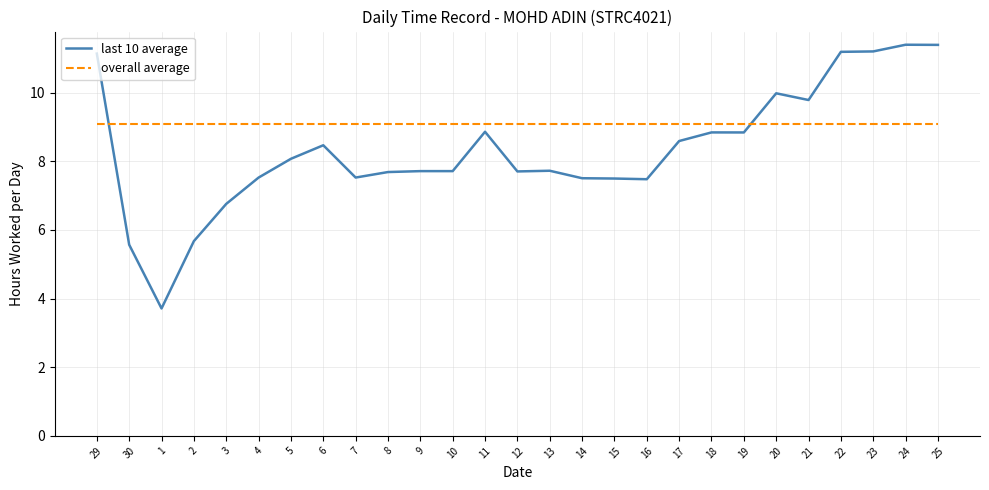

Which series has the widest spread of values?

last 10 average